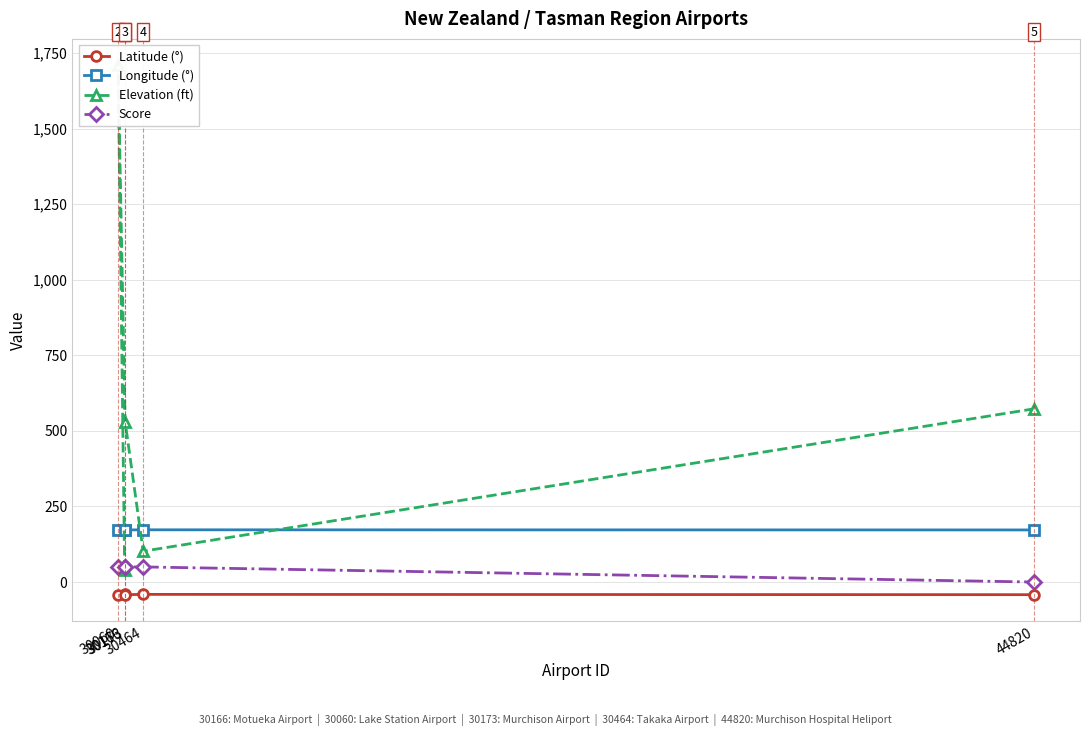

True or false: Longitude (°) and Score cross at least once.

False